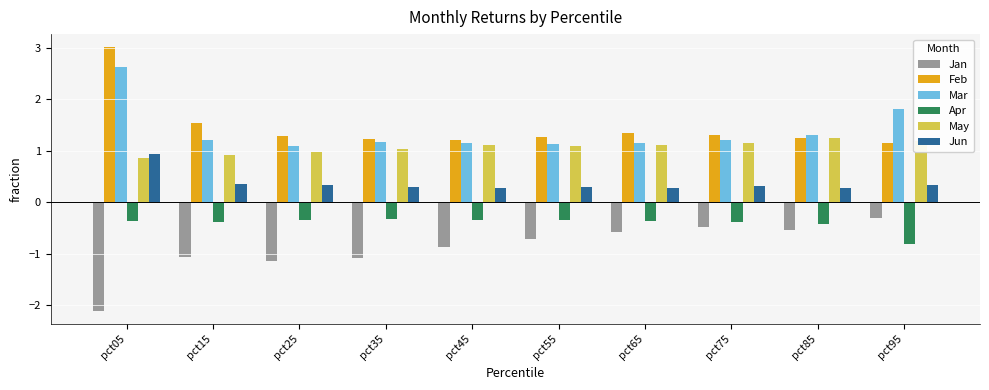

Is it true that May equals 1.2 at pct95?

True